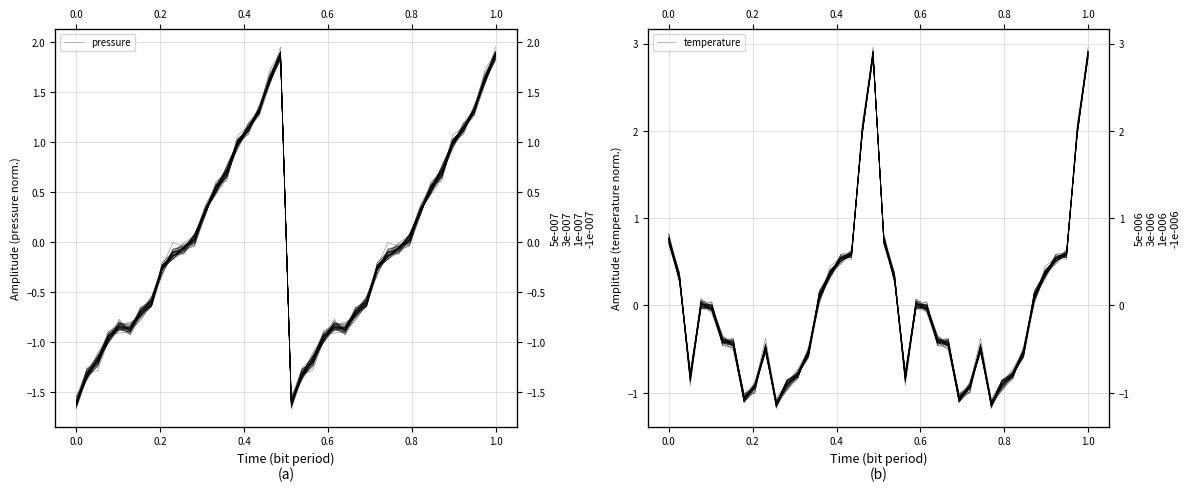

List the series in order of their peak value, lowest first.

pressure, temperature